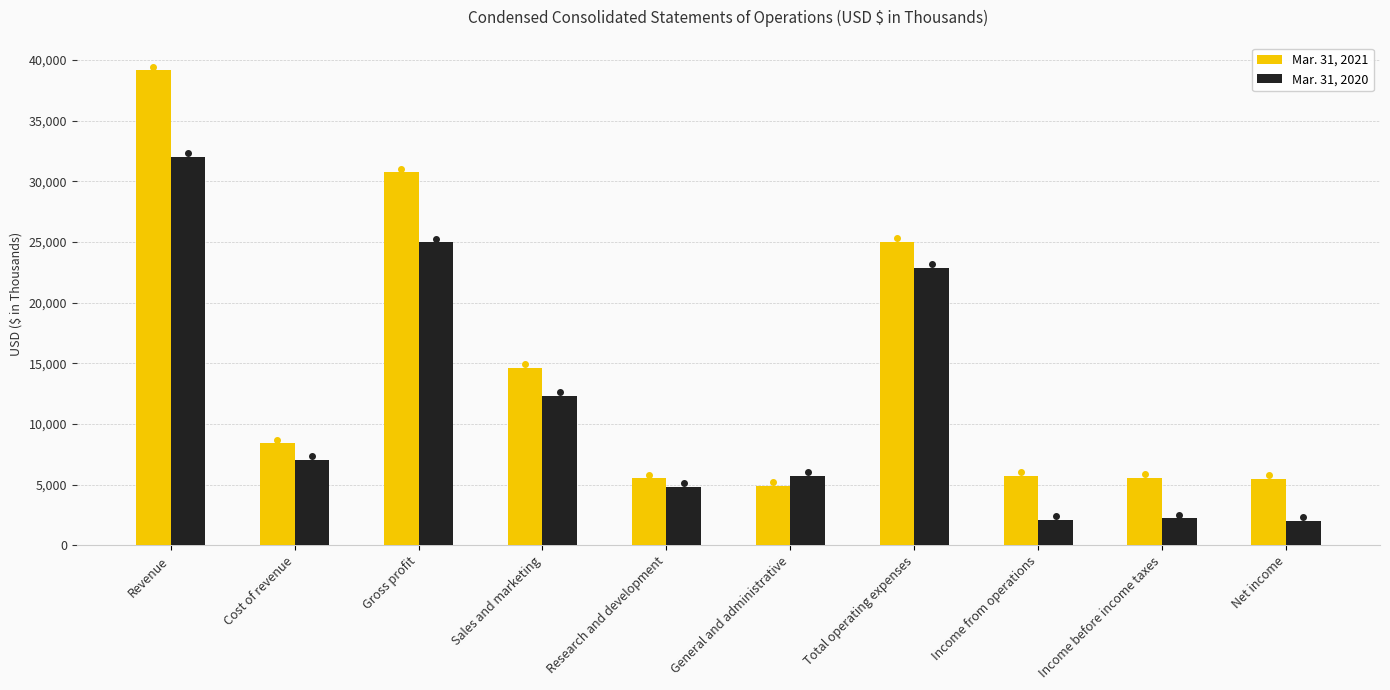

At Research and development, list the series in order from largest to smallest.

Mar. 31, 2021, Mar. 31, 2020